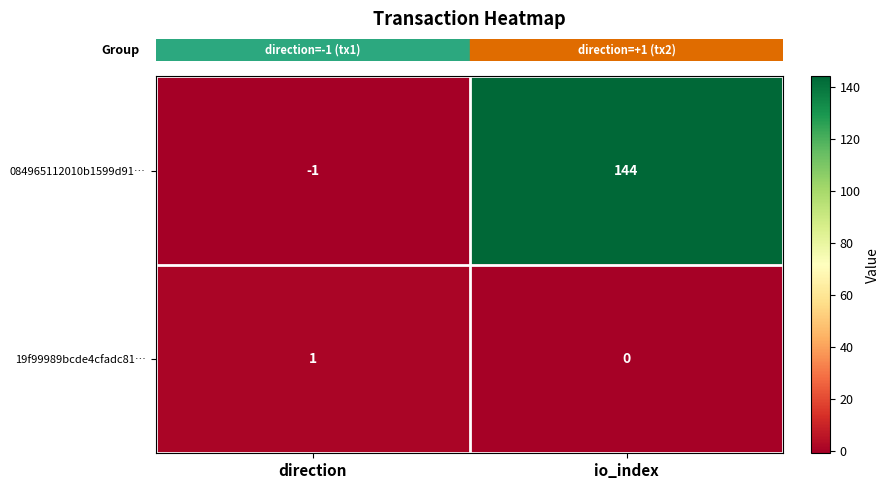

Which series has the largest total across all categories?

084965112010b1599d91…